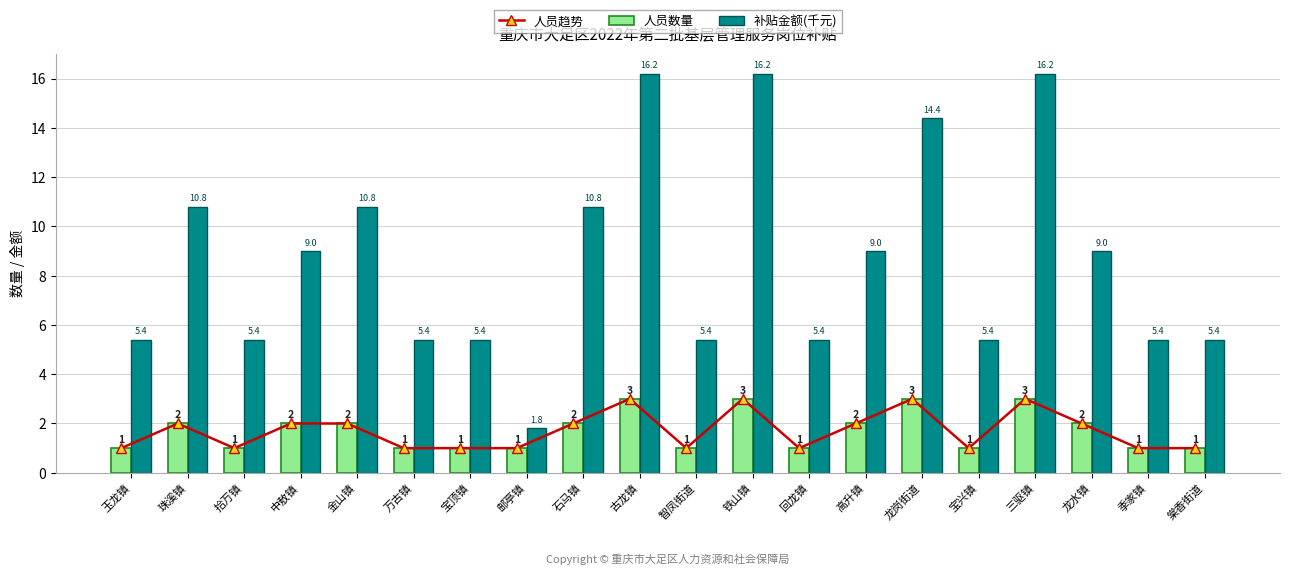

What is the highest value of the 补贴金额(千元) series?

16.2